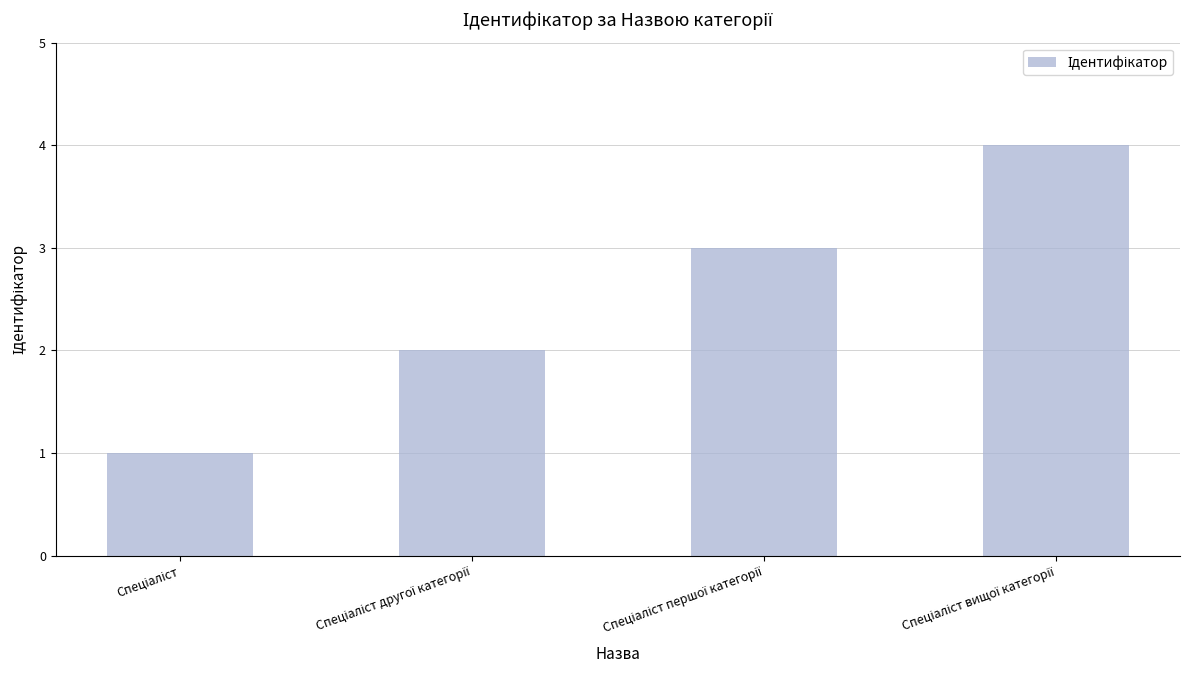

How many values are between 2 and 4?

3